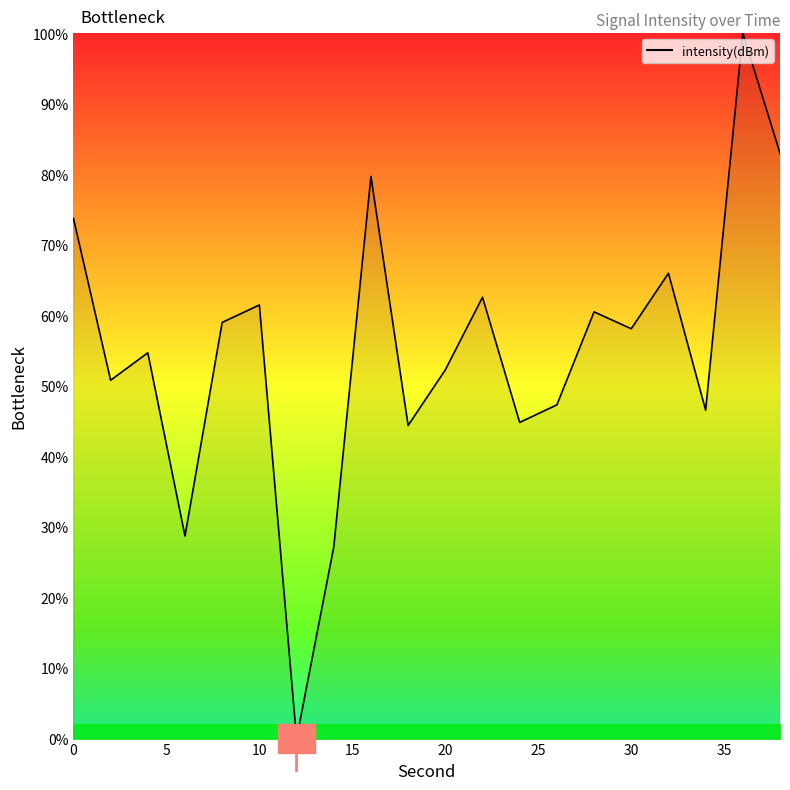

What is the greatest value displayed?

100.0